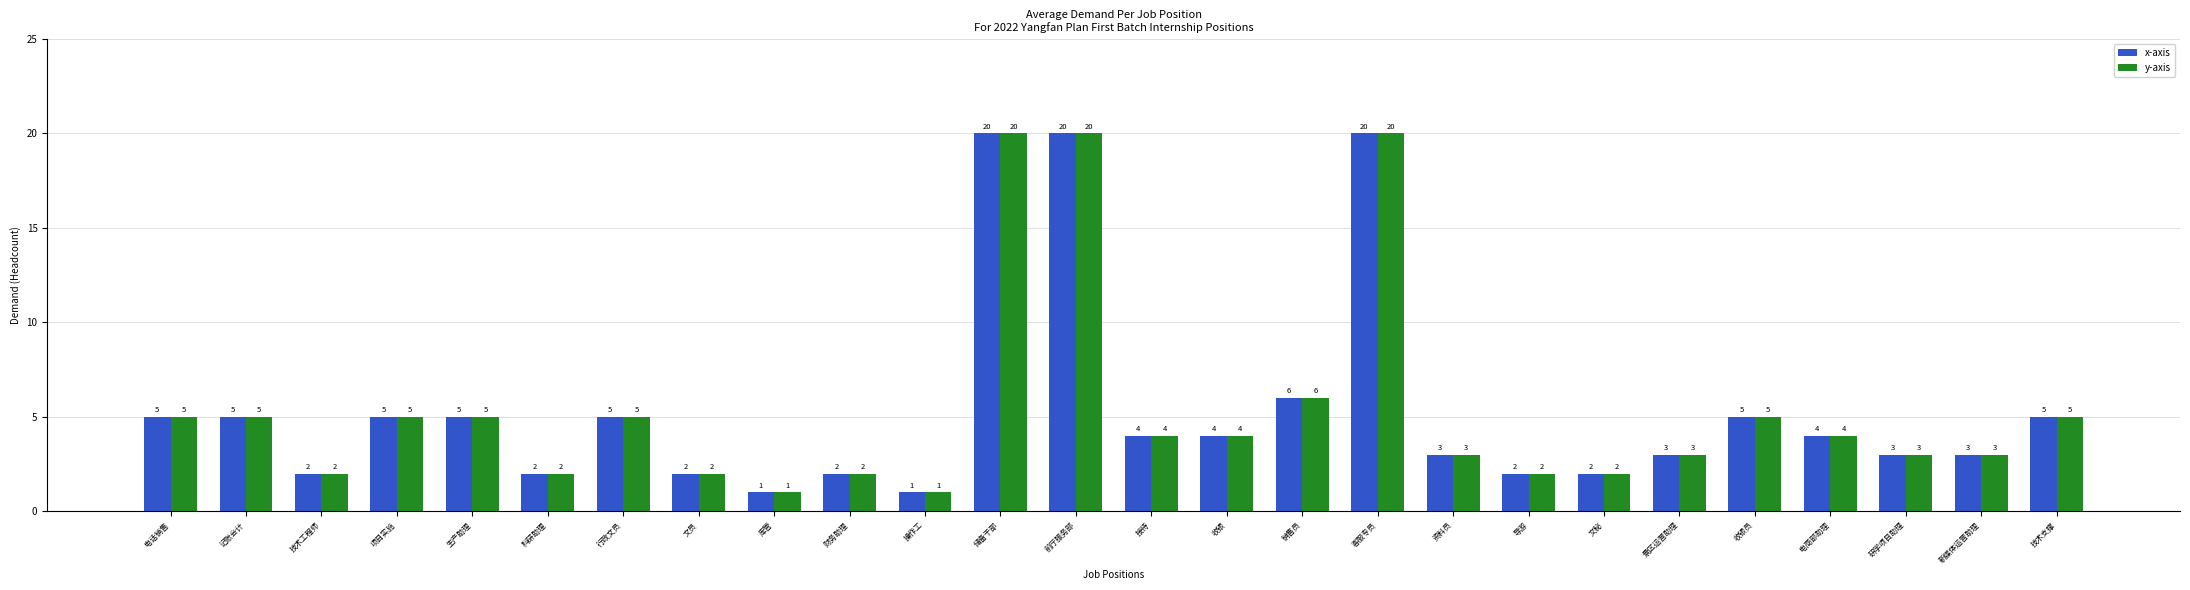

Reading left to right, extract all data points from this chart.

x-axis: 5	5	2	5	5	2	5	2	1	2	1	20	20	4	4	6	20	3	2	2	3	5	4	3	3	5
y-axis: 5	5	2	5	5	2	5	2	1	2	1	20	20	4	4	6	20	3	2	2	3	5	4	3	3	5